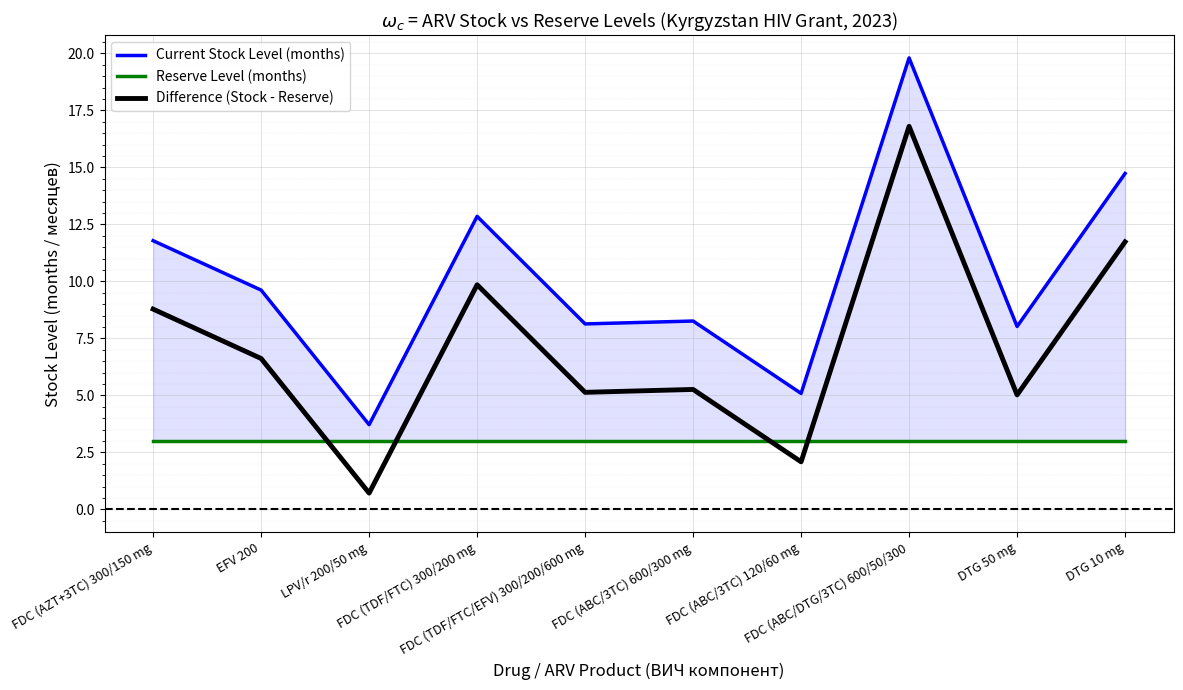

Reading left to right, list all the values displayed in this chart.

Current Stock Level (months): FDC (AZT+3TC) 300/150 mg=11.8	EFV 200=9.6	LPV/r 200/50 mg=3.7	FDC (TDF/FTC) 300/200 mg=12.8	FDC (TDF/FTC/EFV) 300/200/600 mg=8.1	FDC (ABC/3TC) 600/300 mg=8.3	FDC (ABC/3TC) 120/60 mg=5.1	FDC (ABC/DTG/3TC) 600/50/300=19.8	DTG 50 mg=8.0	DTG 10 mg=14.7
Reserve Level (months): FDC (AZT+3TC) 300/150 mg=3.0	EFV 200=3.0	LPV/r 200/50 mg=3.0	FDC (TDF/FTC) 300/200 mg=3.0	FDC (TDF/FTC/EFV) 300/200/600 mg=3.0	FDC (ABC/3TC) 600/300 mg=3.0	FDC (ABC/3TC) 120/60 mg=3.0	FDC (ABC/DTG/3TC) 600/50/300=3.0	DTG 50 mg=3.0	DTG 10 mg=3.0
Difference (Stock - Reserve): FDC (AZT+3TC) 300/150 mg=8.8	EFV 200=6.6	LPV/r 200/50 mg=0.7	FDC (TDF/FTC) 300/200 mg=9.8	FDC (TDF/FTC/EFV) 300/200/600 mg=5.1	FDC (ABC/3TC) 600/300 mg=5.3	FDC (ABC/3TC) 120/60 mg=2.1	FDC (ABC/DTG/3TC) 600/50/300=16.8	DTG 50 mg=5.0	DTG 10 mg=11.7